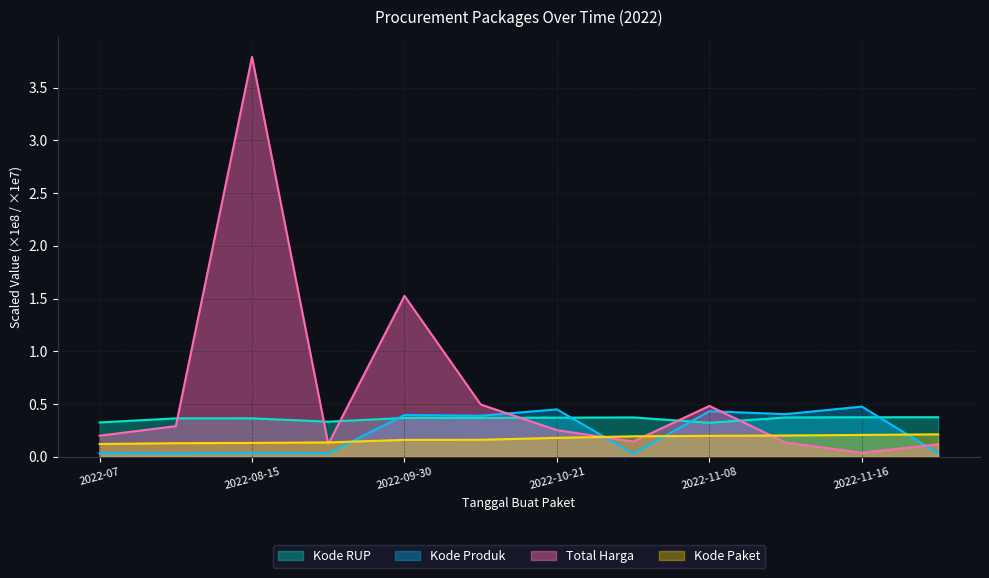

List the labels in order of Total Harga value, smallest first.

2022-11-16, 2022-11-21, 2022-08-24, 2022-11-10, 2022-11-04, 2022-07, 2022-10-21, 2022-08-10, 2022-11-08, 2022-10-01, 2022-09-30, 2022-08-15